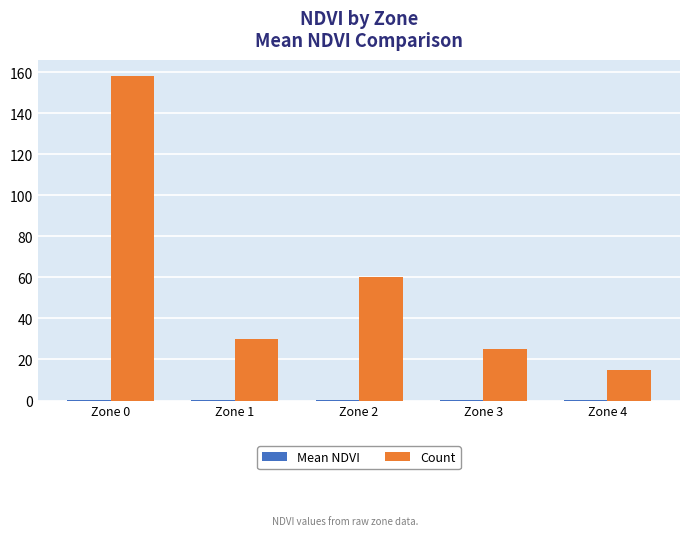

How many groups of bars are there?

5